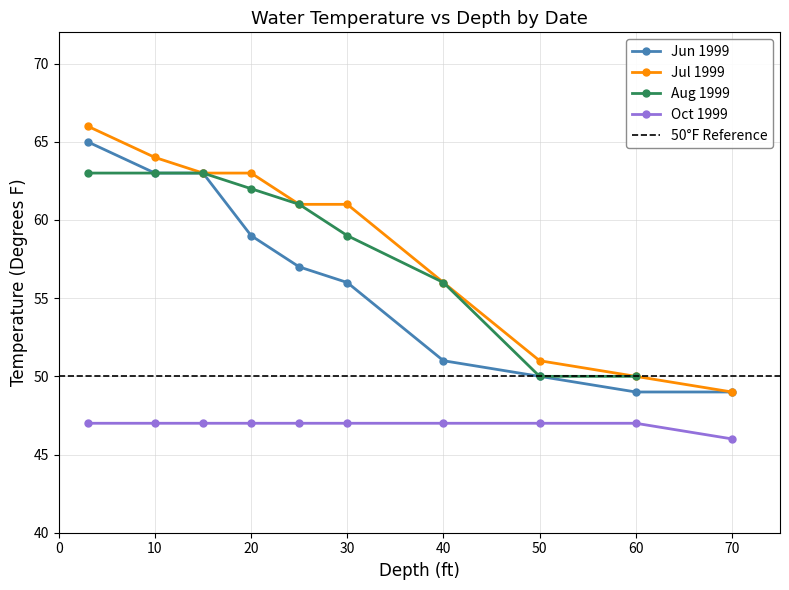

How many data points in Jul 1999 are less than 61?

4